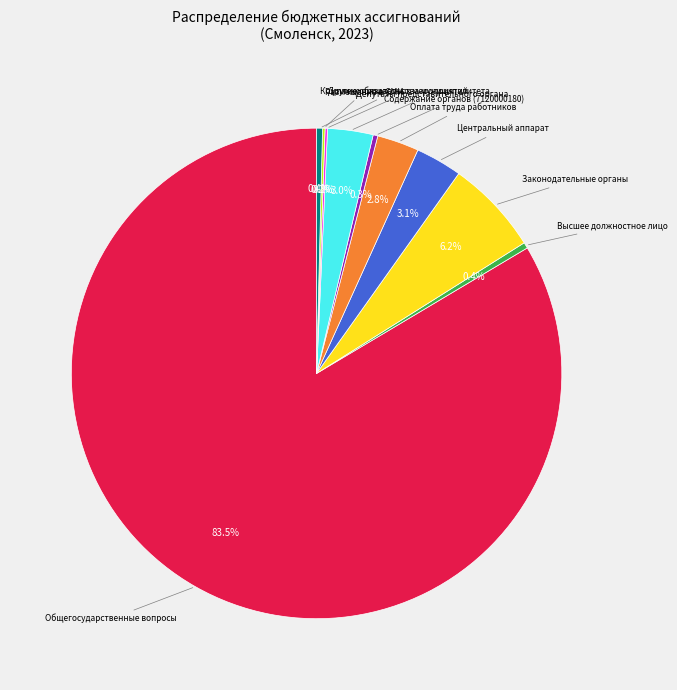

Is there a majority slice in this chart?

Yes